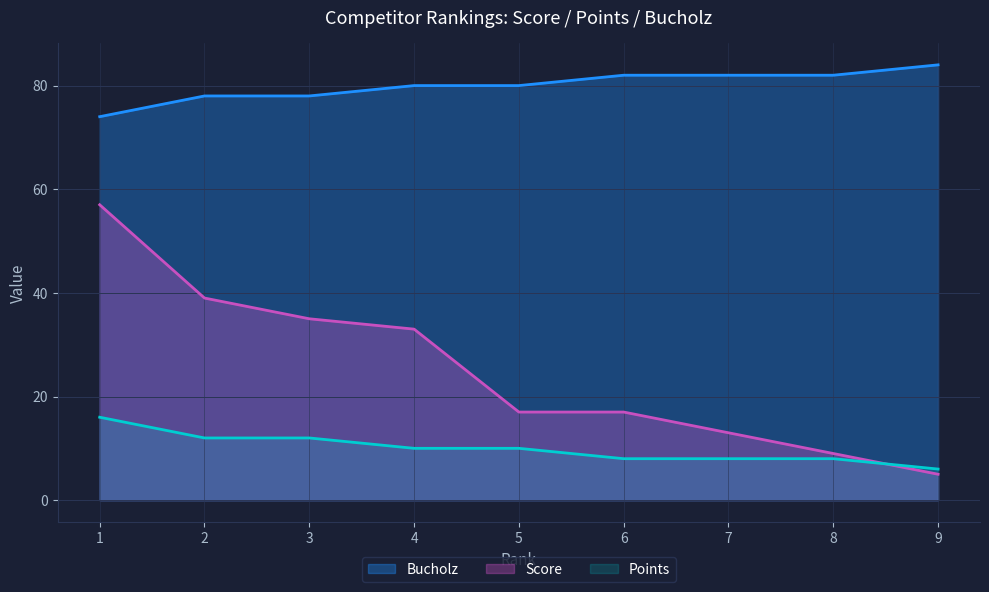

Does the chart display data point markers on the line(s)?

No